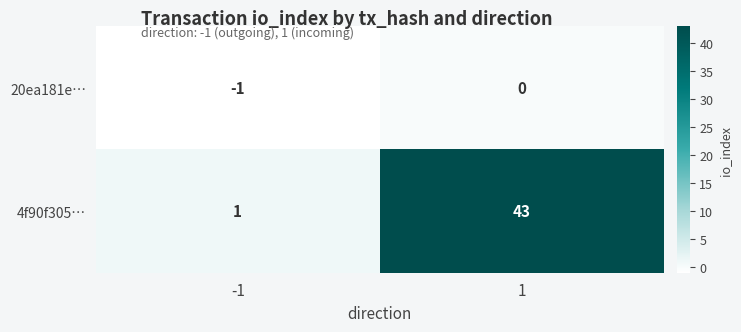

Reading left to right, transcribe all the data shown in this chart.

20ea181e…: -1=-1	1=0
4f90f305…: -1=1	1=43